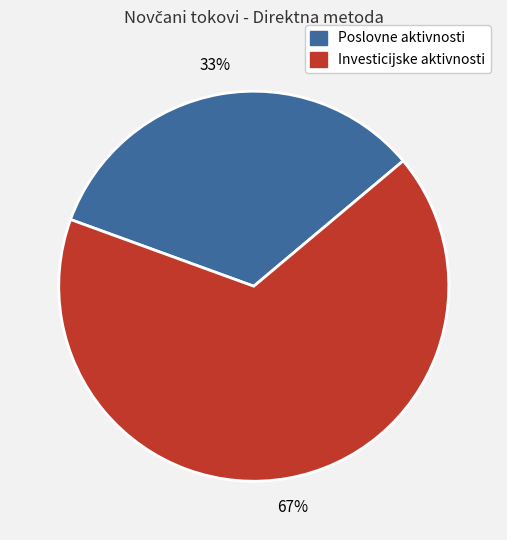

To the nearest percent, what is the average slice percentage?

50%